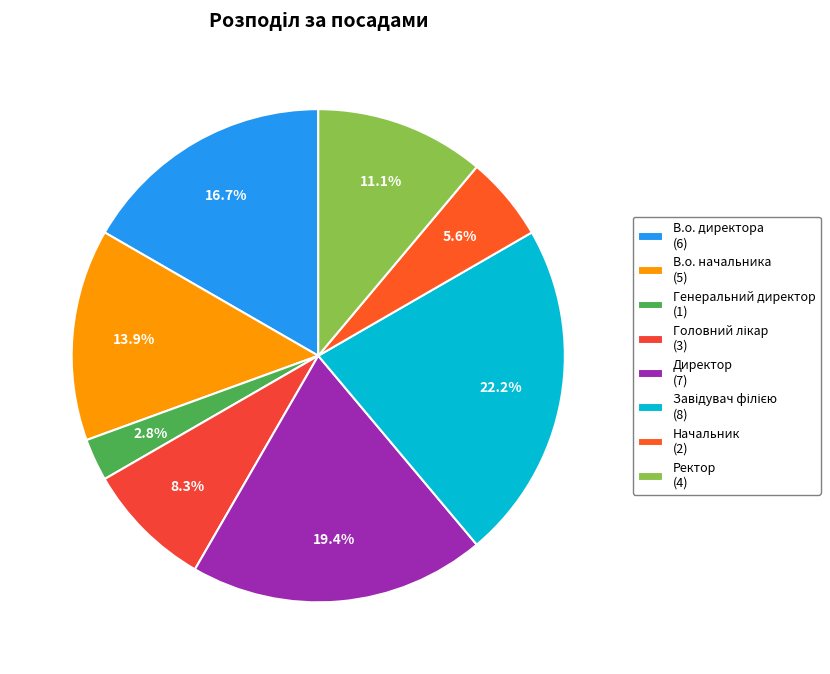

Is it true that Генеральний директор is 3% of the pie?

True